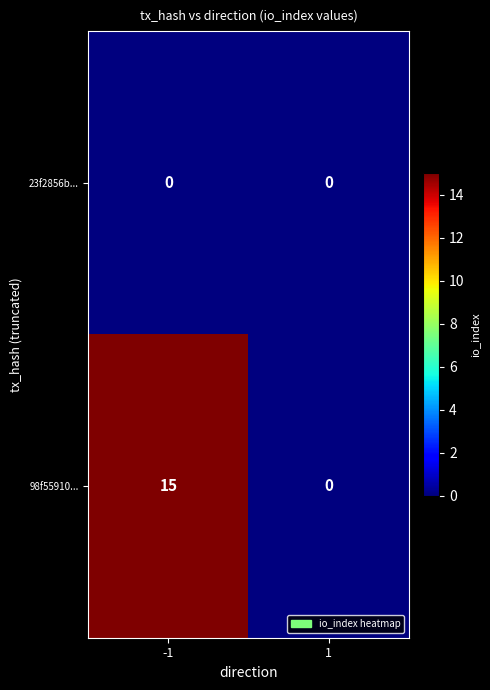

Rank the series by their average value, from lowest to highest.

23f2856b..., 98f55910...